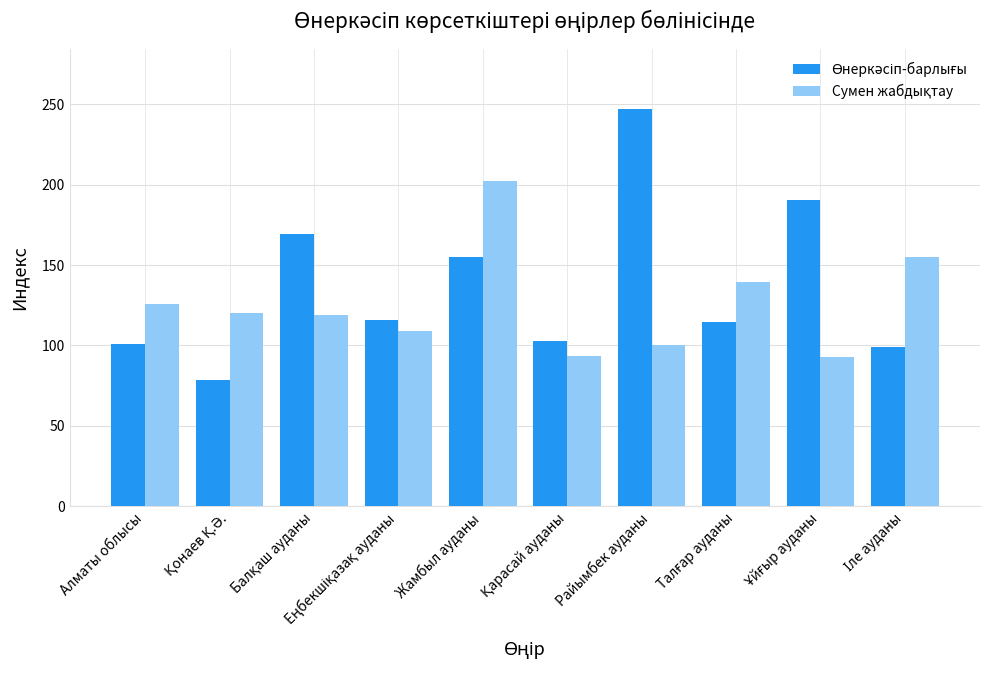

At which category does the chart reach its peak across all series?

Райымбек ауданы